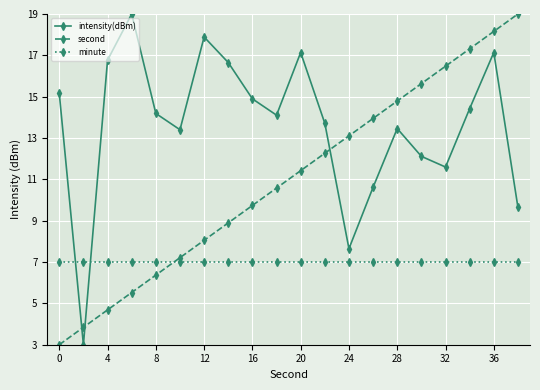

How many categories are shown in the chart?

20